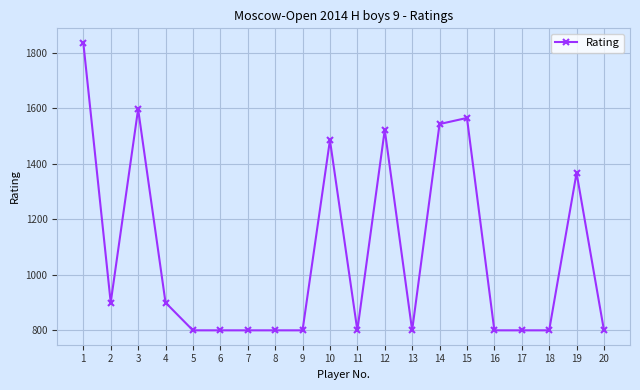

Is it true that the value at 2 is 1481?

False